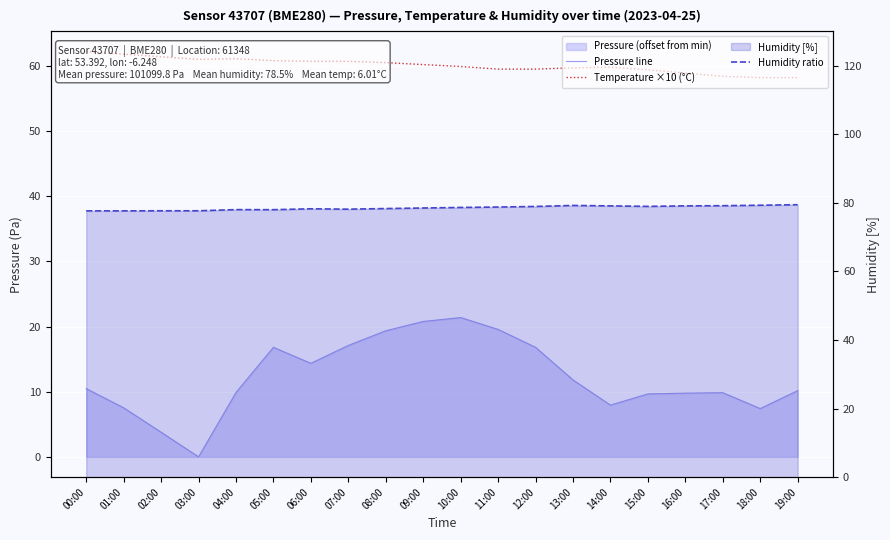

At how many categories does at least one series exceed 29?

20